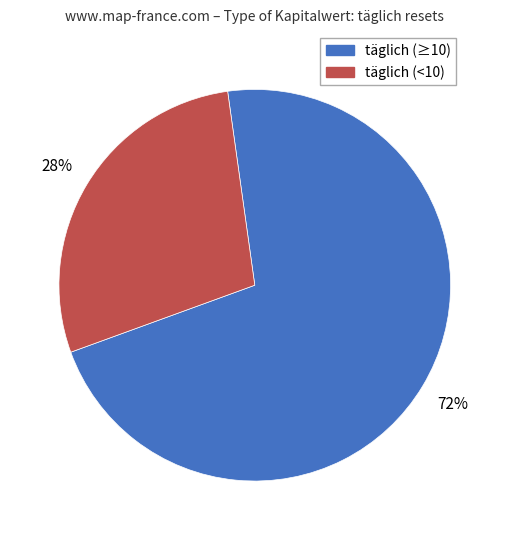

How many slices are in this pie chart?

2